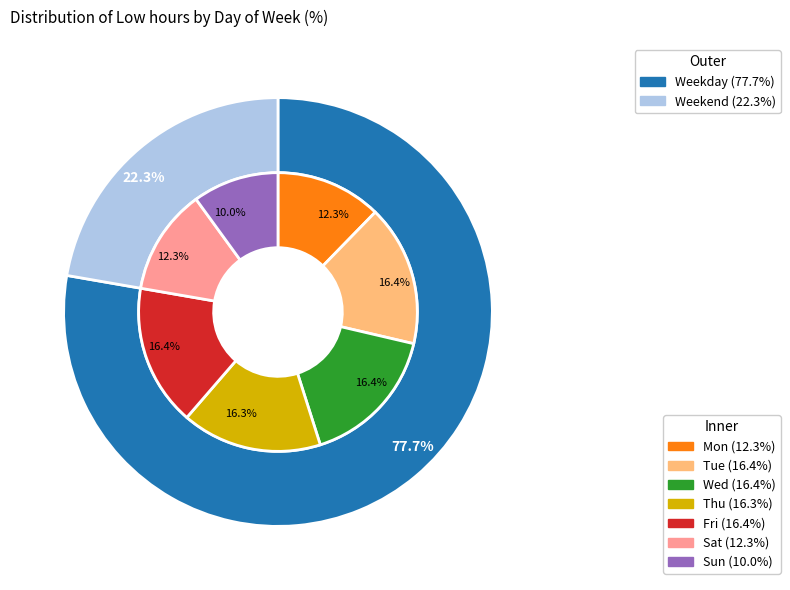

Is Sat the majority of the pie?

No